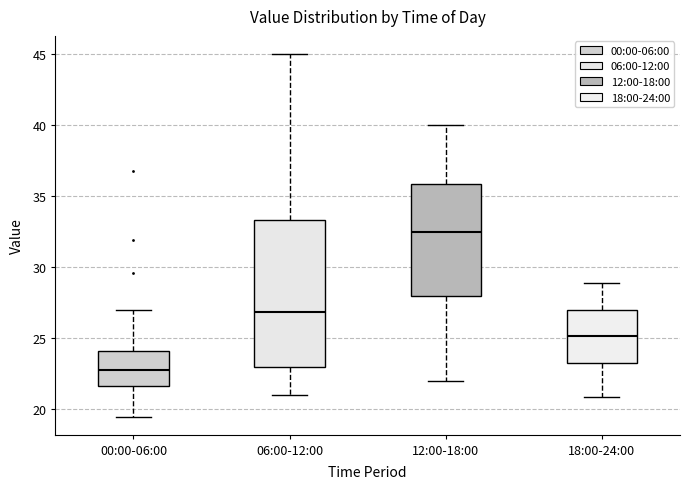

Reading left to right, transcribe this box plot: for each box, give where its median line is, the range the box spans, and where its two whiskers end, as read against the y-axis. The values are not printed on the chart, so give them approximately, as read against the axis.

00:00-06:00: median 23.0, box 21.5 to 24.0, whiskers 19.5 to 27.0
06:00-12:00: median 27.0, box 23.0 to 33.5, whiskers 21.0 to 45.0
12:00-18:00: median 32.5, box 28.0 to 36.0, whiskers 22.0 to 40.0
18:00-24:00: median 25.0, box 23.5 to 27.0, whiskers 21.0 to 29.0